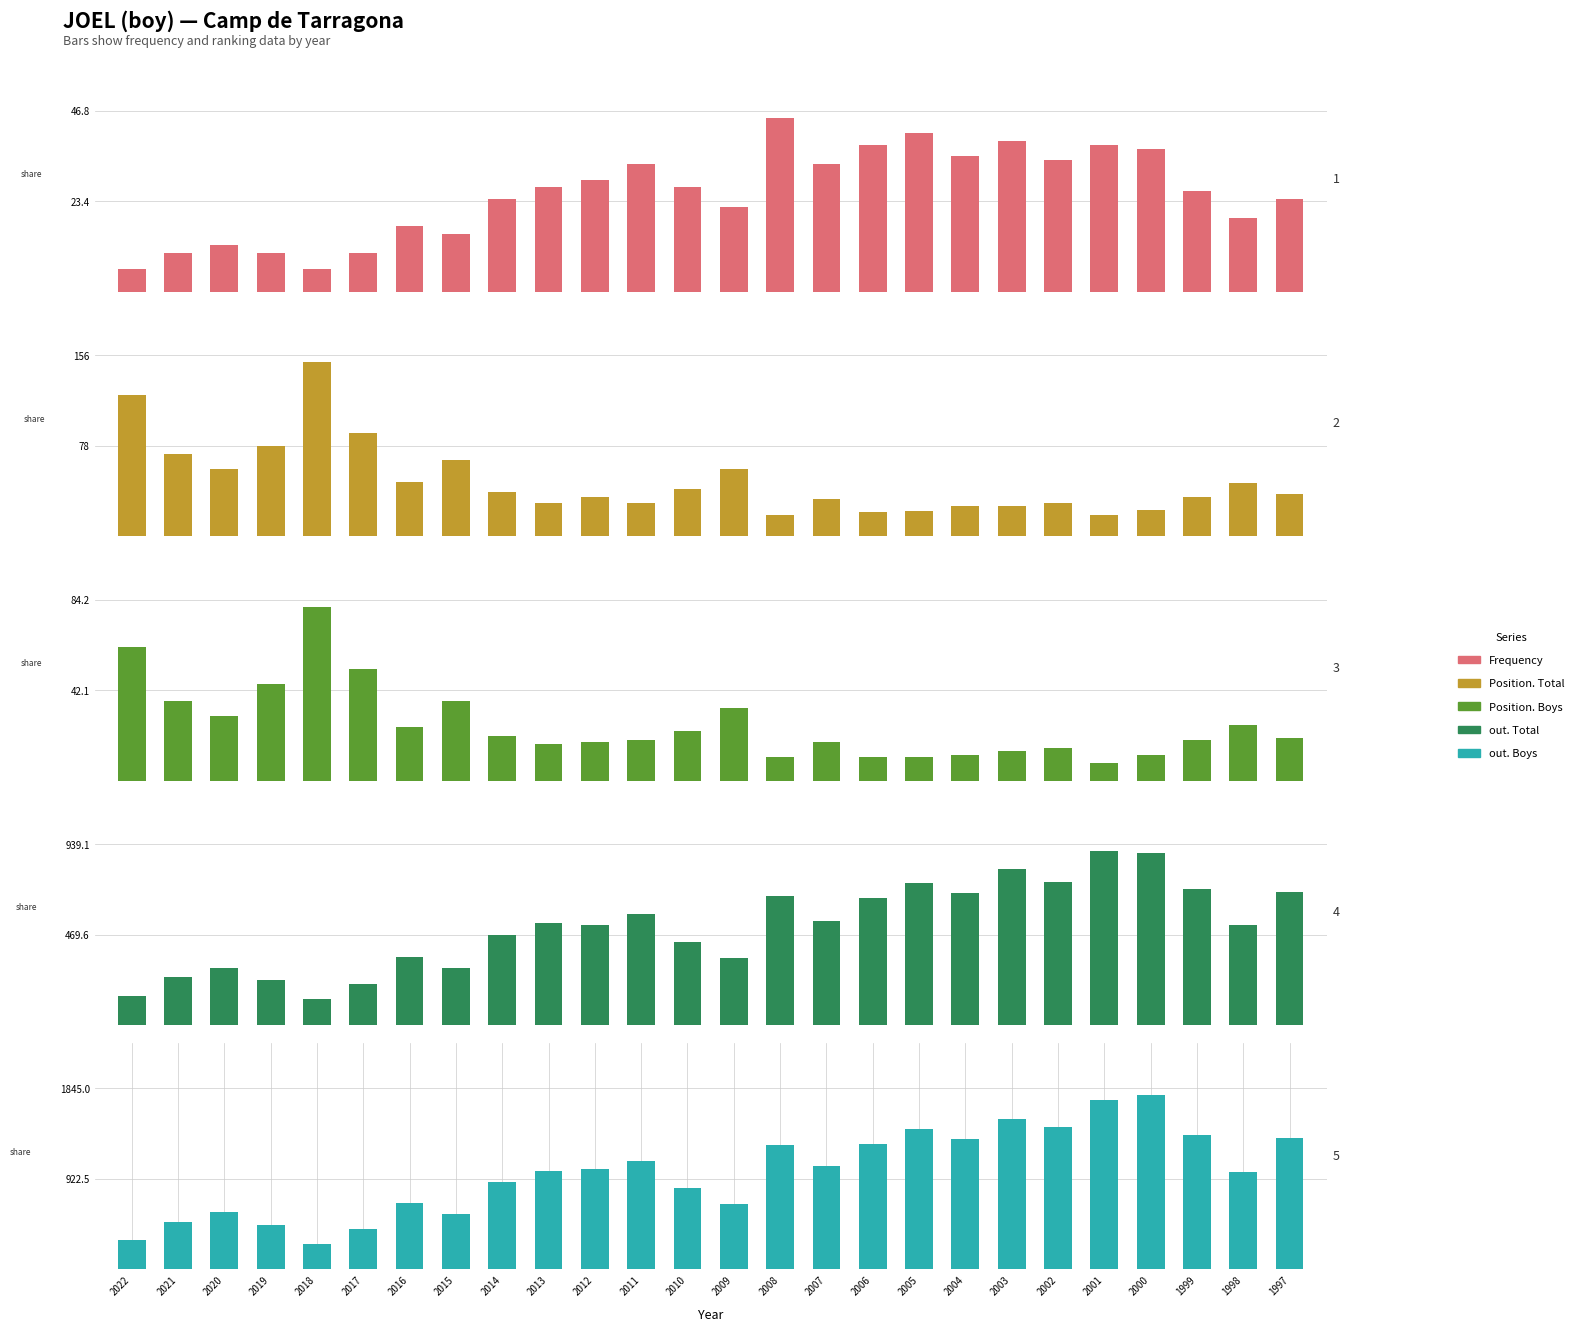

Does the chart contain any negative values?

No